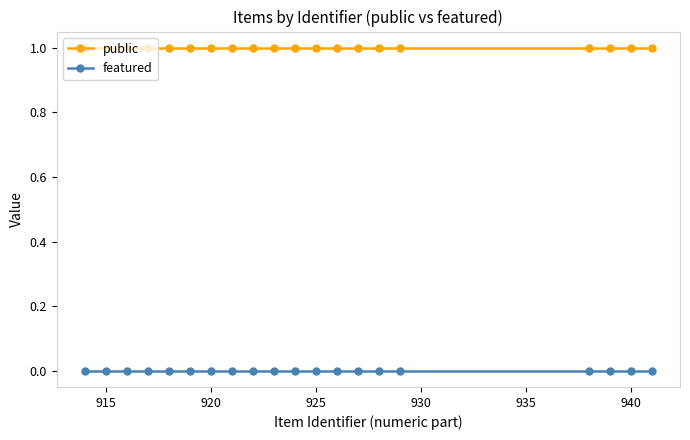

List the series in order of their overall mean, lowest first.

featured, public